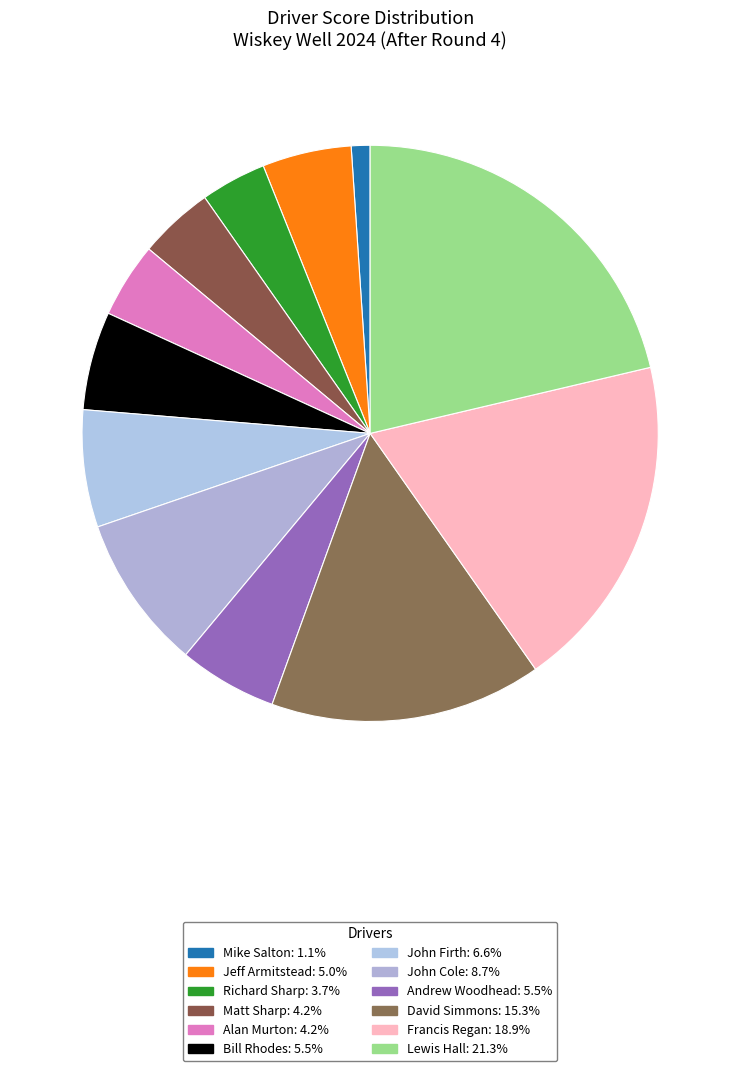

Does Richard Sharp represent more than half of the total?

No